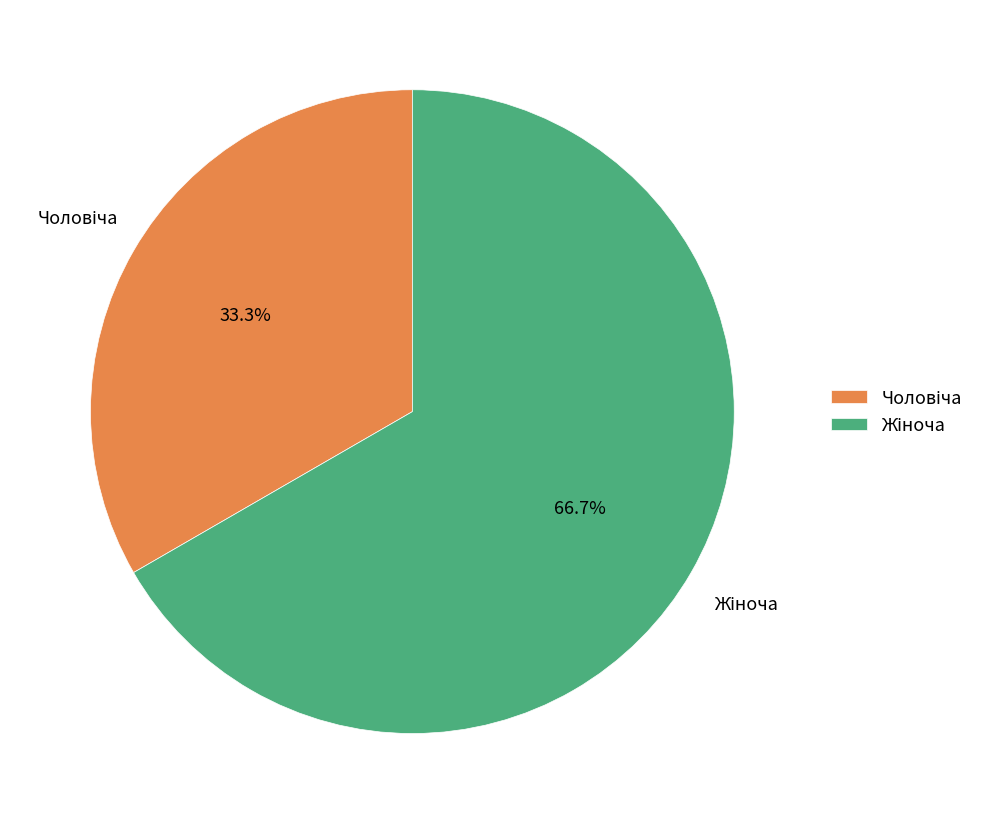

How many segments does this pie chart have?

2